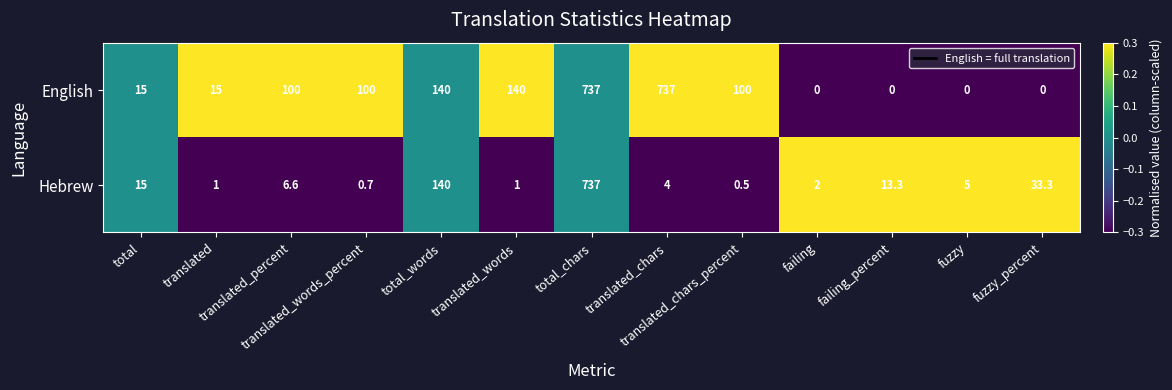

Which series changed the most between translated_words_percent and translated_chars?

English